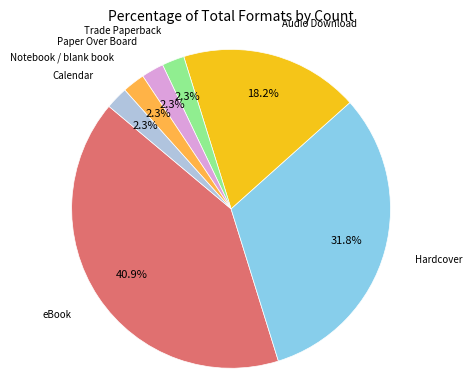

Does eBook account for over 50% of the chart?

No